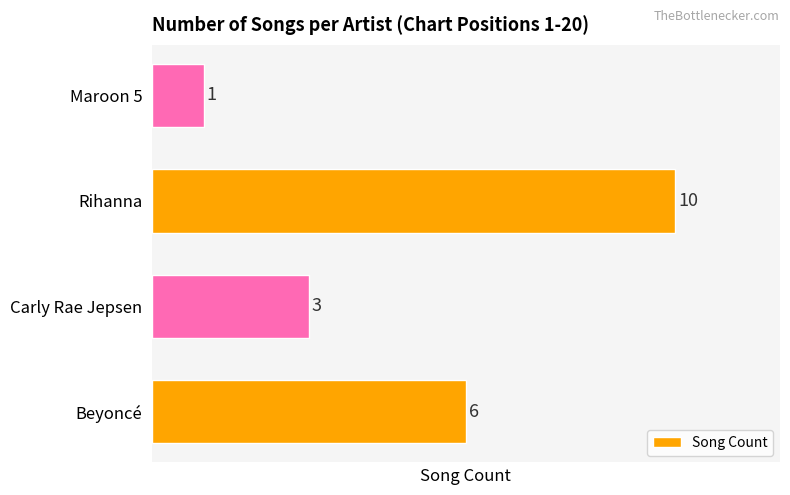

Reading bottom to top, transcribe all the data shown in this chart.

6	3	10	1